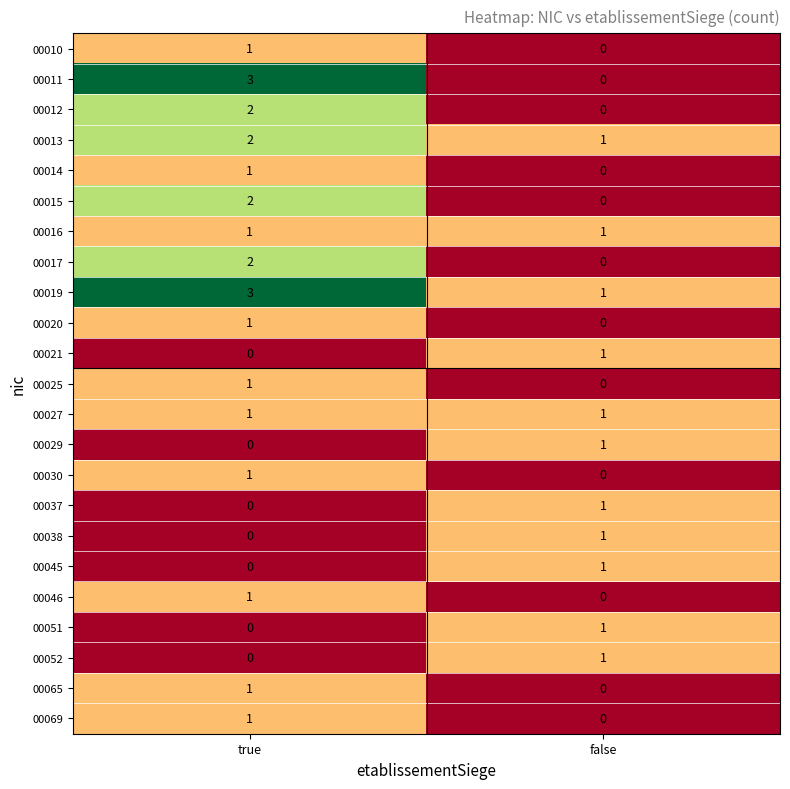

The 00012 series shows -1 at false. True or false?

False